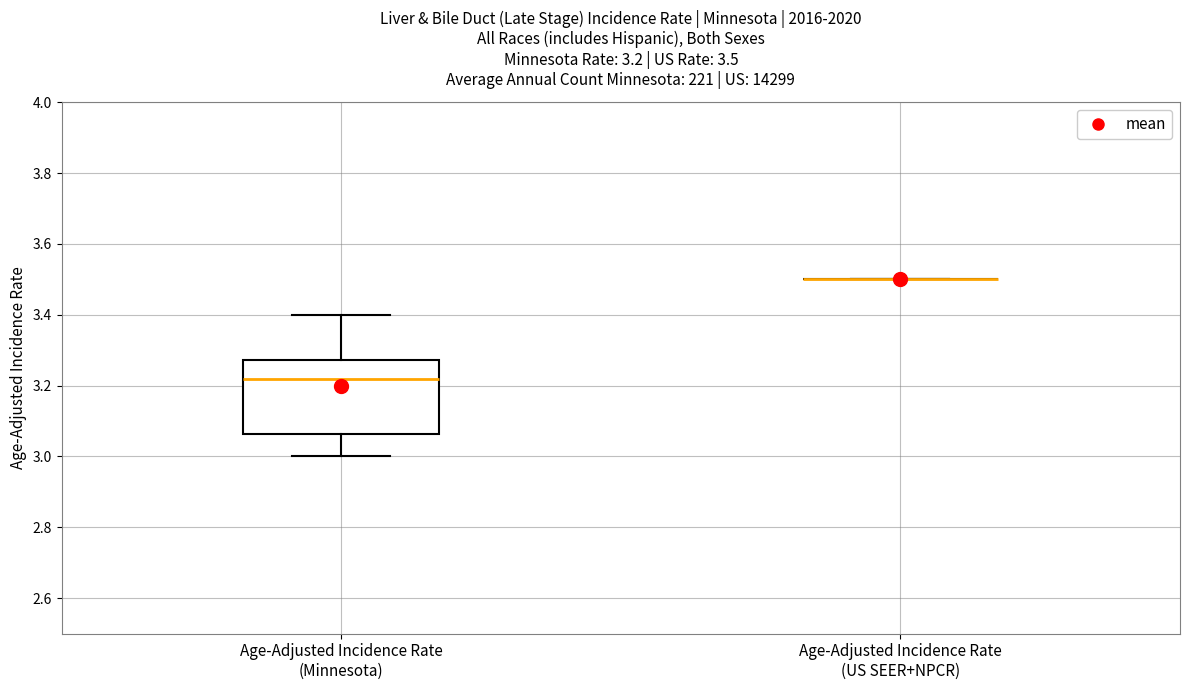

Comparing the boxes themselves (not the whiskers), which one is the tallest?

Age-Adjusted Incidence Rate (Minnesota)